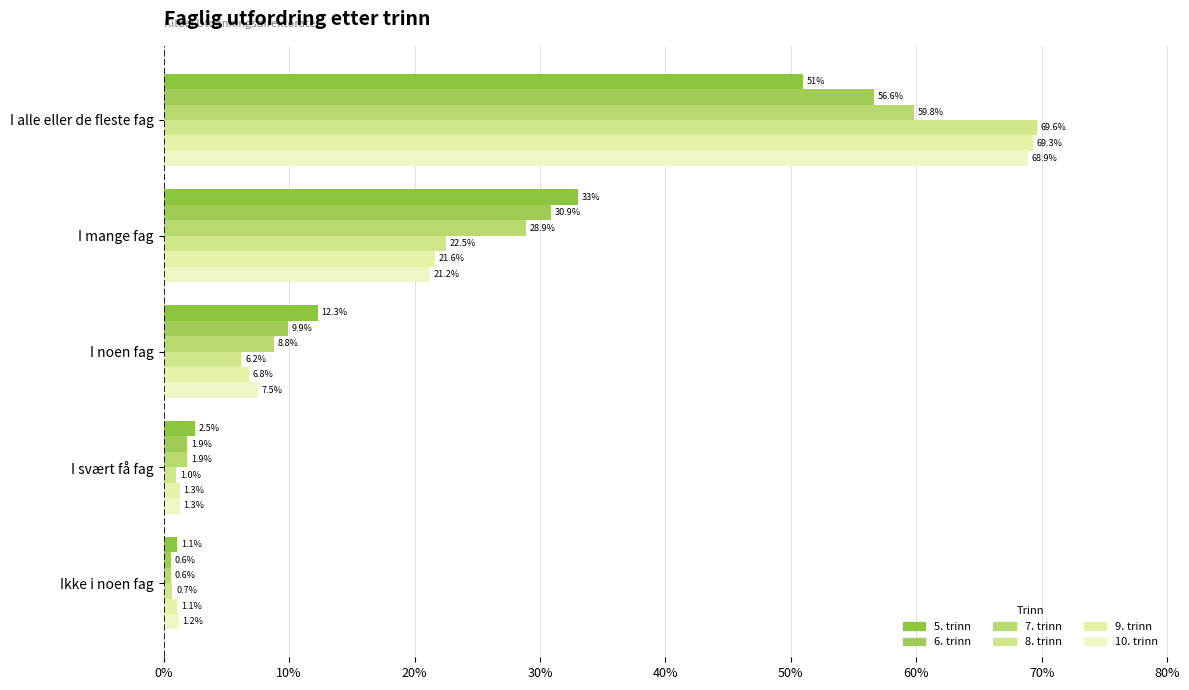

How many distinct data groups are displayed?

6